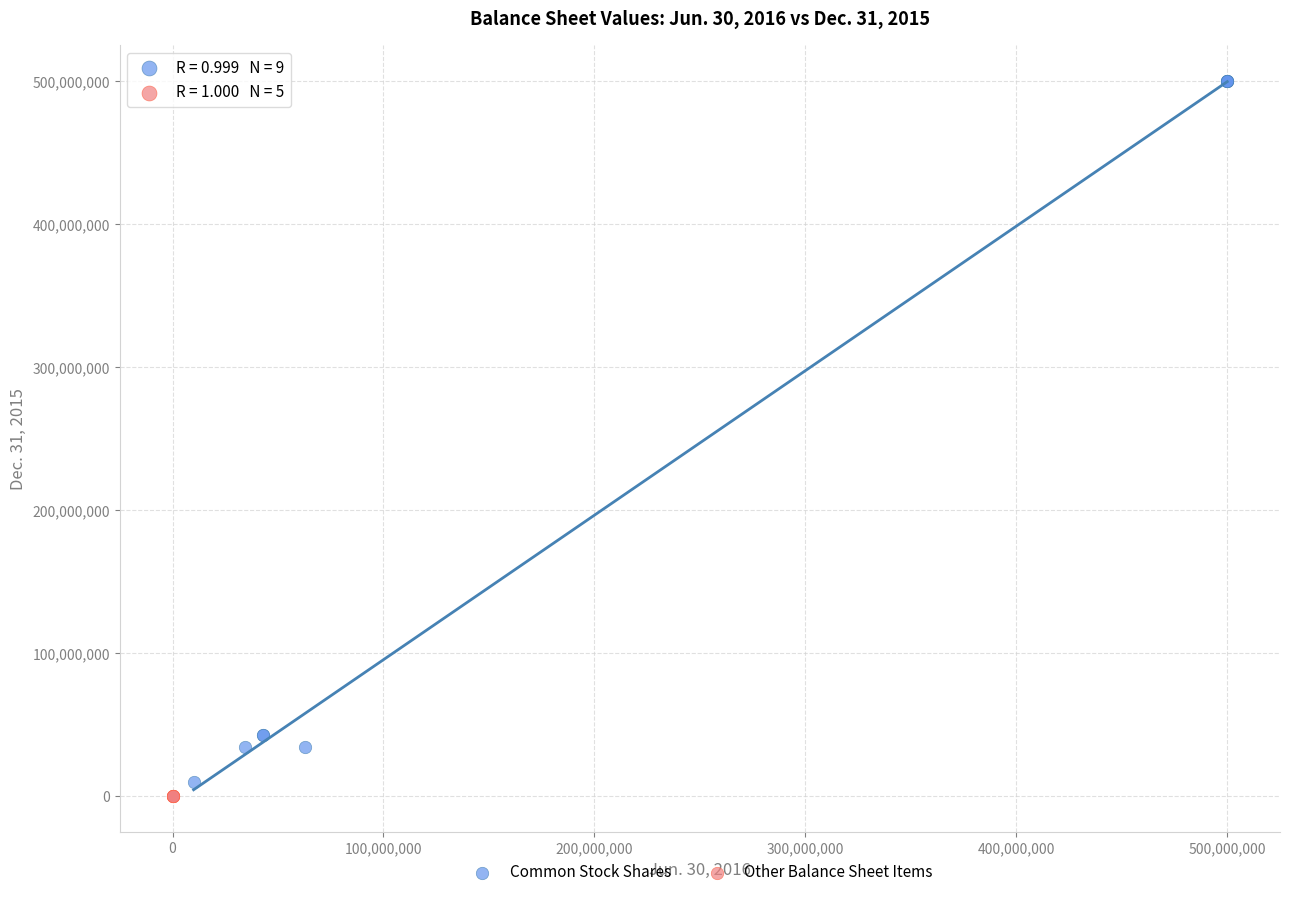

Which series has the widest spread of Y values?

Common Stock Shares